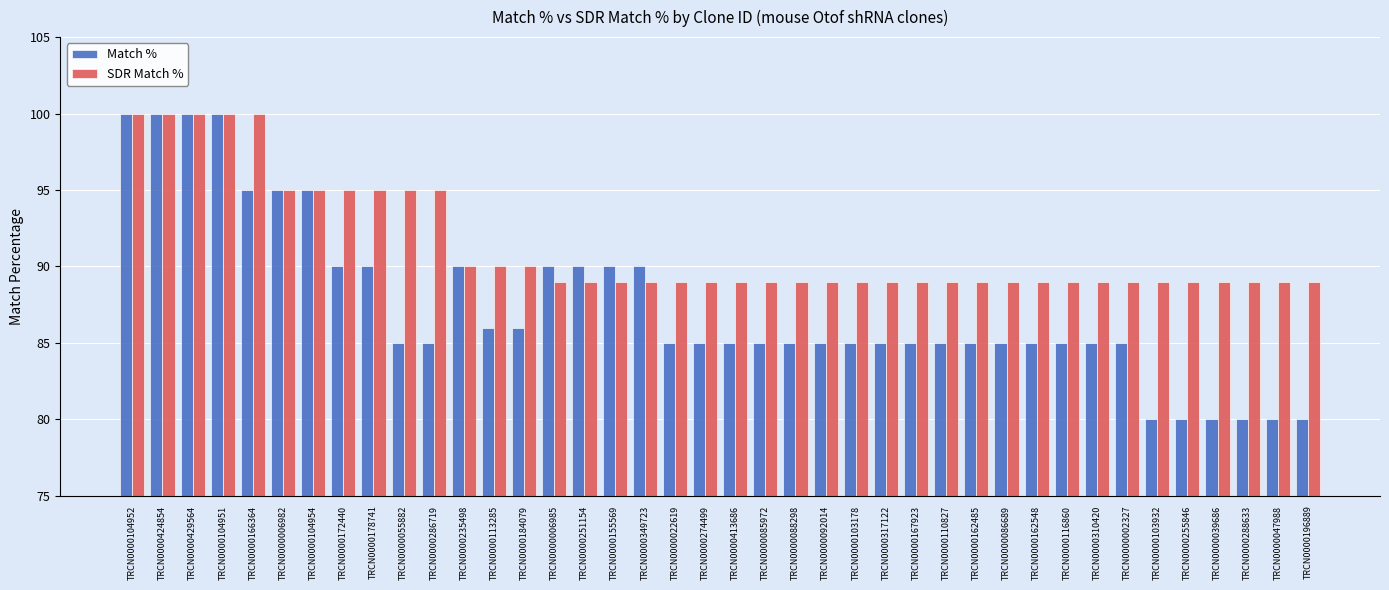

Reading left to right, extract all data points from this chart.

Match %: TRCN0000104952=100	TRCN0000424854=100	TRCN0000429564=100	TRCN0000104951=100	TRCN0000166364=95	TRCN0000006982=95	TRCN0000104954=95	TRCN0000172440=90	TRCN0000178741=90	TRCN0000055882=85	TRCN0000286719=85	TRCN0000235498=90	TRCN0000113285=86	TRCN0000184079=86	TRCN0000006985=90	TRCN0000251154=90	TRCN0000155569=90	TRCN0000349723=90	TRCN0000022619=85	TRCN0000274499=85	TRCN0000413686=85	TRCN0000085972=85	TRCN0000088298=85	TRCN0000092014=85	TRCN0000103178=85	TRCN0000317122=85	TRCN0000167923=85	TRCN0000110827=85	TRCN0000162485=85	TRCN0000086689=85	TRCN0000162548=85	TRCN0000116860=85	TRCN0000310420=85	TRCN0000002327=85	TRCN0000103932=80	TRCN0000255846=80	TRCN0000039686=80	TRCN0000288633=80	TRCN0000047988=80	TRCN0000196889=80
SDR Match %: TRCN0000104952=100	TRCN0000424854=100	TRCN0000429564=100	TRCN0000104951=100	TRCN0000166364=100	TRCN0000006982=95	TRCN0000104954=95	TRCN0000172440=95	TRCN0000178741=95	TRCN0000055882=95	TRCN0000286719=95	TRCN0000235498=90	TRCN0000113285=90	TRCN0000184079=90	TRCN0000006985=89	TRCN0000251154=89	TRCN0000155569=89	TRCN0000349723=89	TRCN0000022619=89	TRCN0000274499=89	TRCN0000413686=89	TRCN0000085972=89	TRCN0000088298=89	TRCN0000092014=89	TRCN0000103178=89	TRCN0000317122=89	TRCN0000167923=89	TRCN0000110827=89	TRCN0000162485=89	TRCN0000086689=89	TRCN0000162548=89	TRCN0000116860=89	TRCN0000310420=89	TRCN0000002327=89	TRCN0000103932=89	TRCN0000255846=89	TRCN0000039686=89	TRCN0000288633=89	TRCN0000047988=89	TRCN0000196889=89